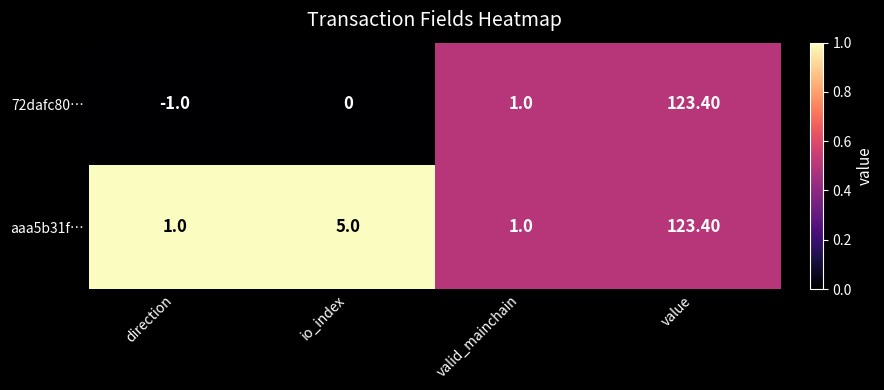

Which series changed the most between direction and valid_mainchain?

72dafc80…